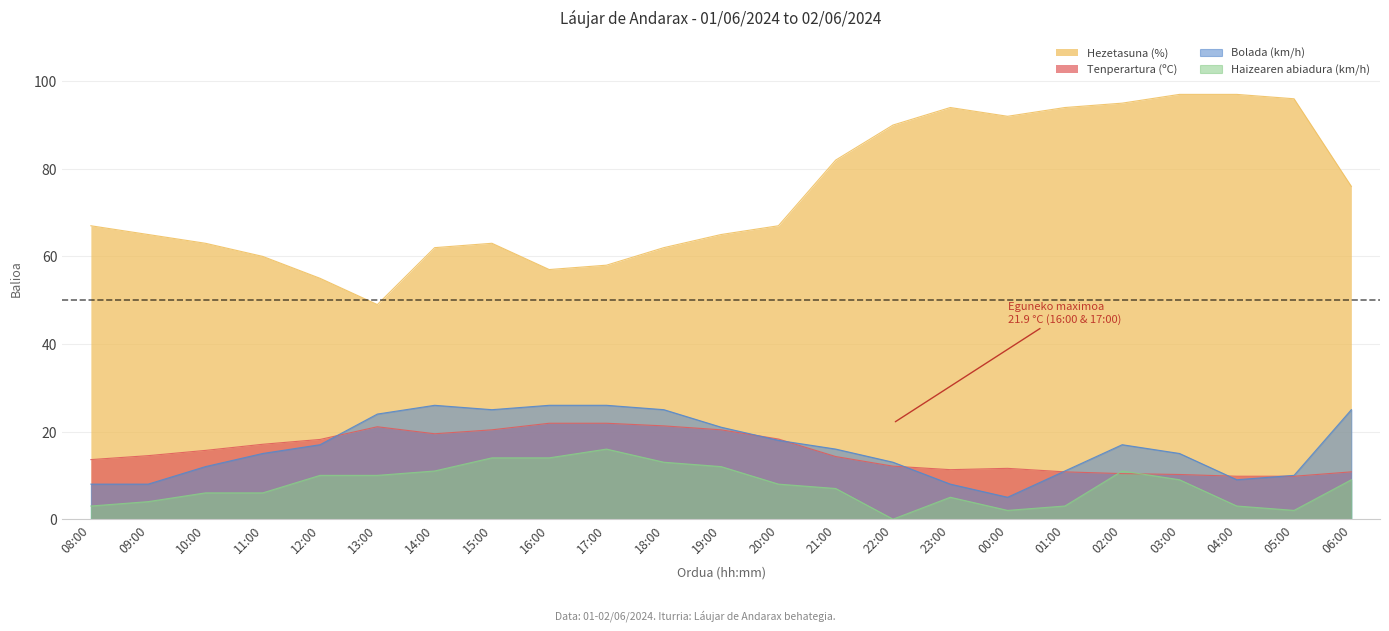

How many series are shown in this chart?

4